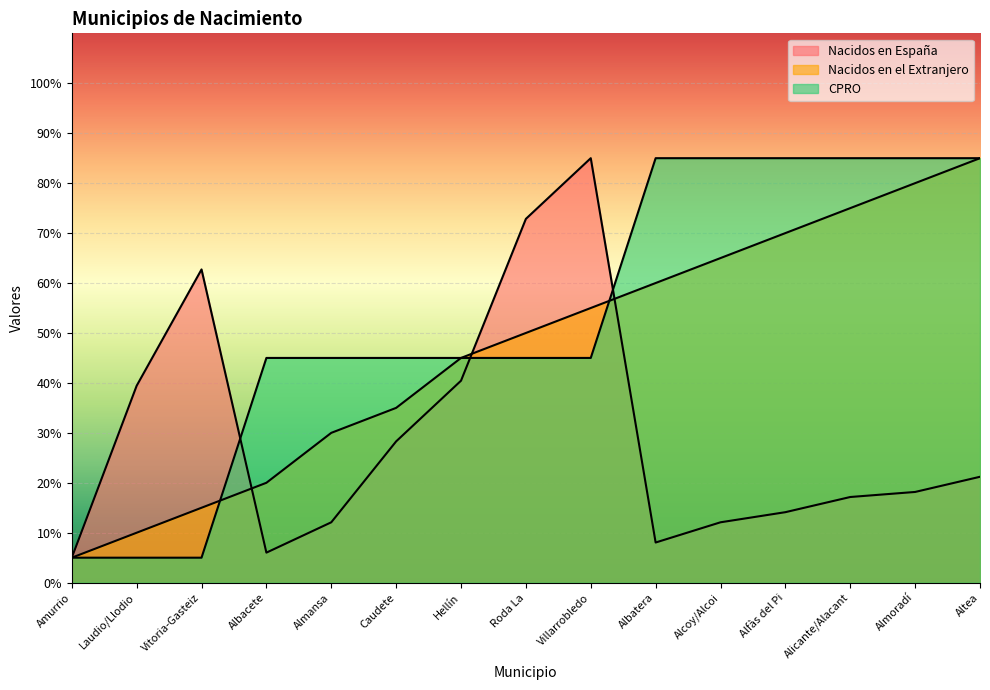

What is the total value across all series at Altea?

191.2